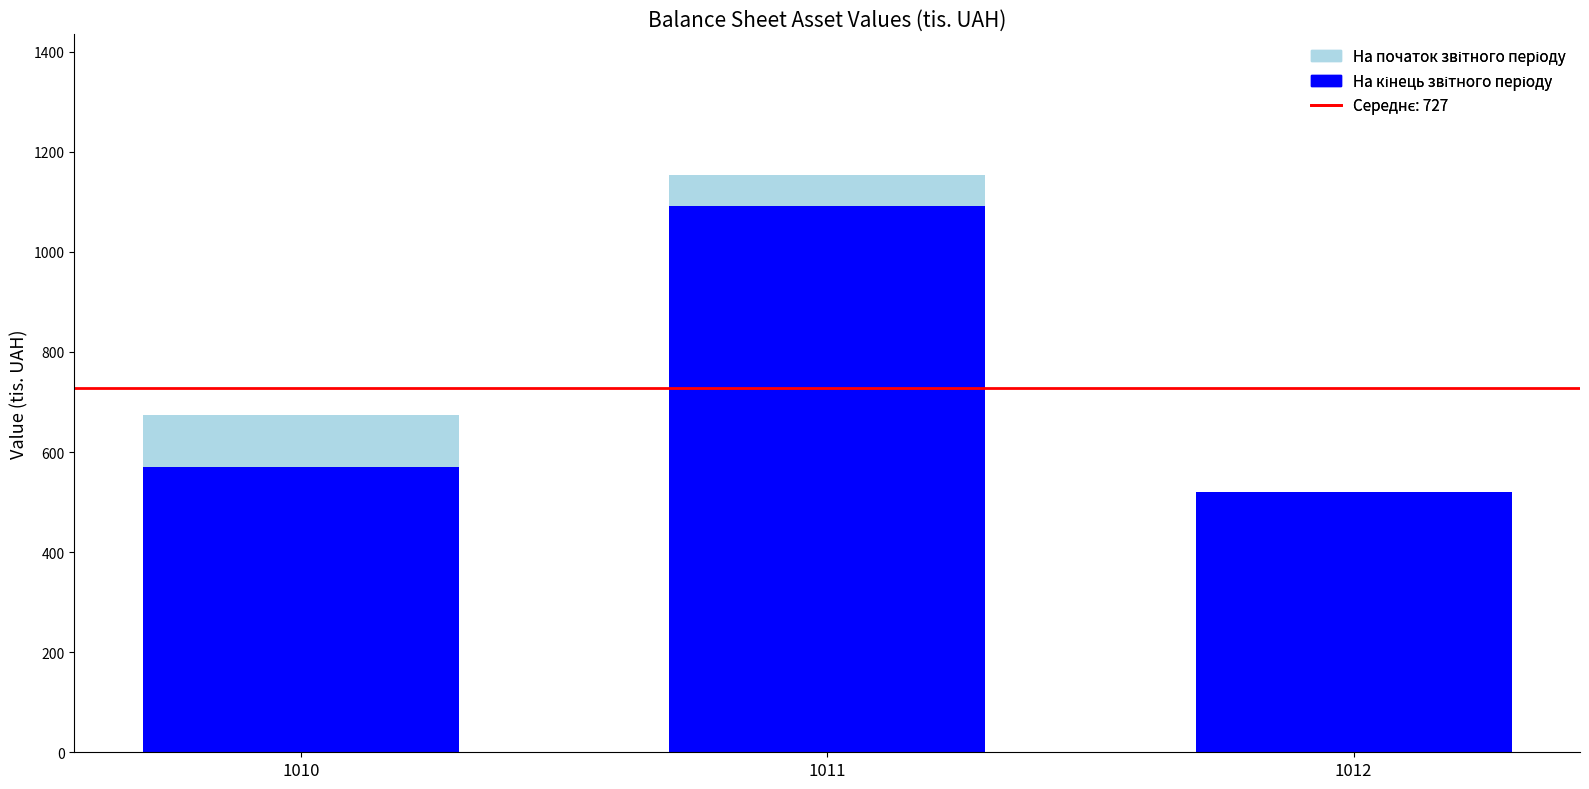

Does the chart contain stacked bars?

Yes